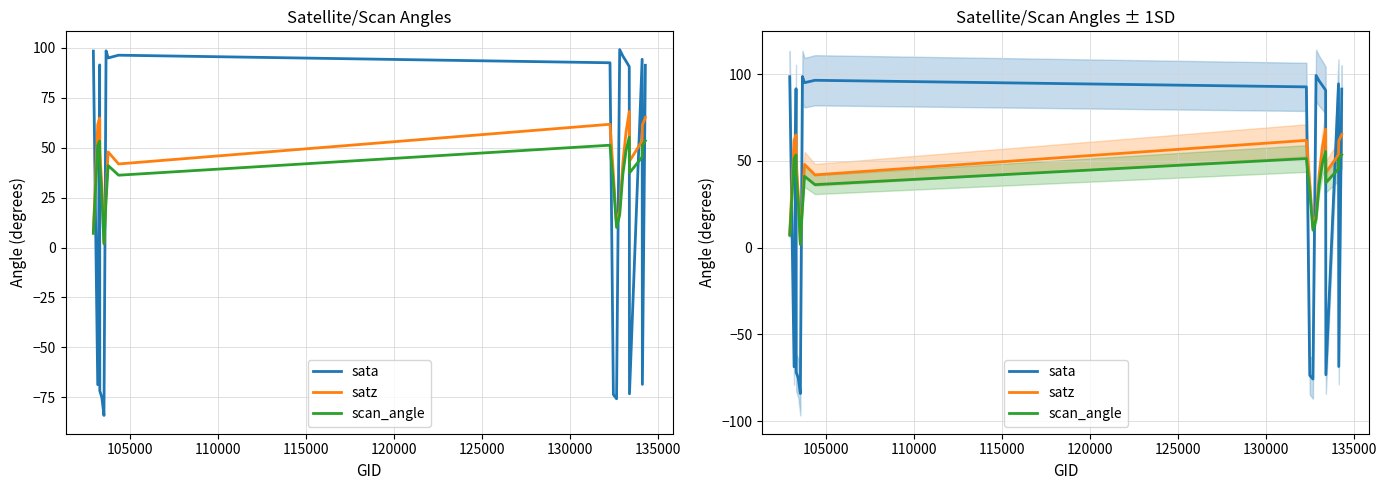

What are all the series names shown in the legend?

sata, satz, scan_angle